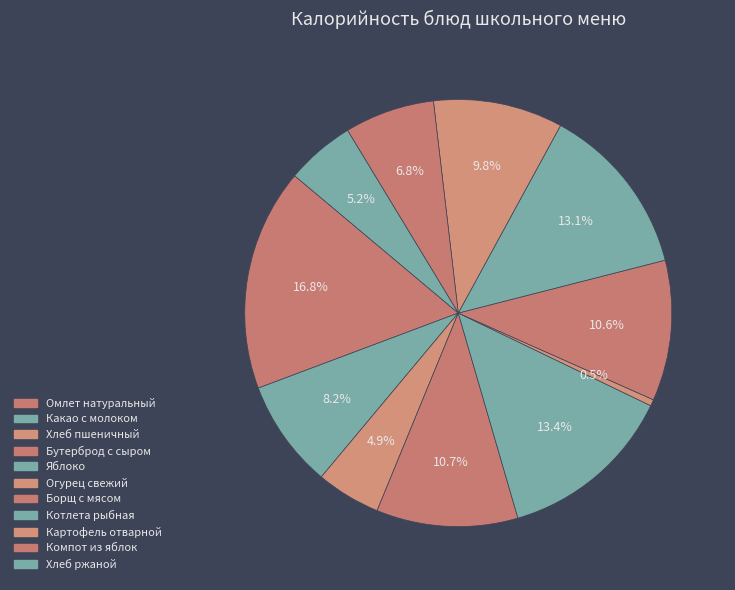

Rank the categories by value from highest to lowest.

Омлет натуральный, Яблоко, Котлета рыбная, Бутерброд с сыром, Борщ с мясом, Картофель отварной, Какао с молоком, Компот из яблок, Хлеб ржаной, Хлеб пшеничный, Огурец свежий